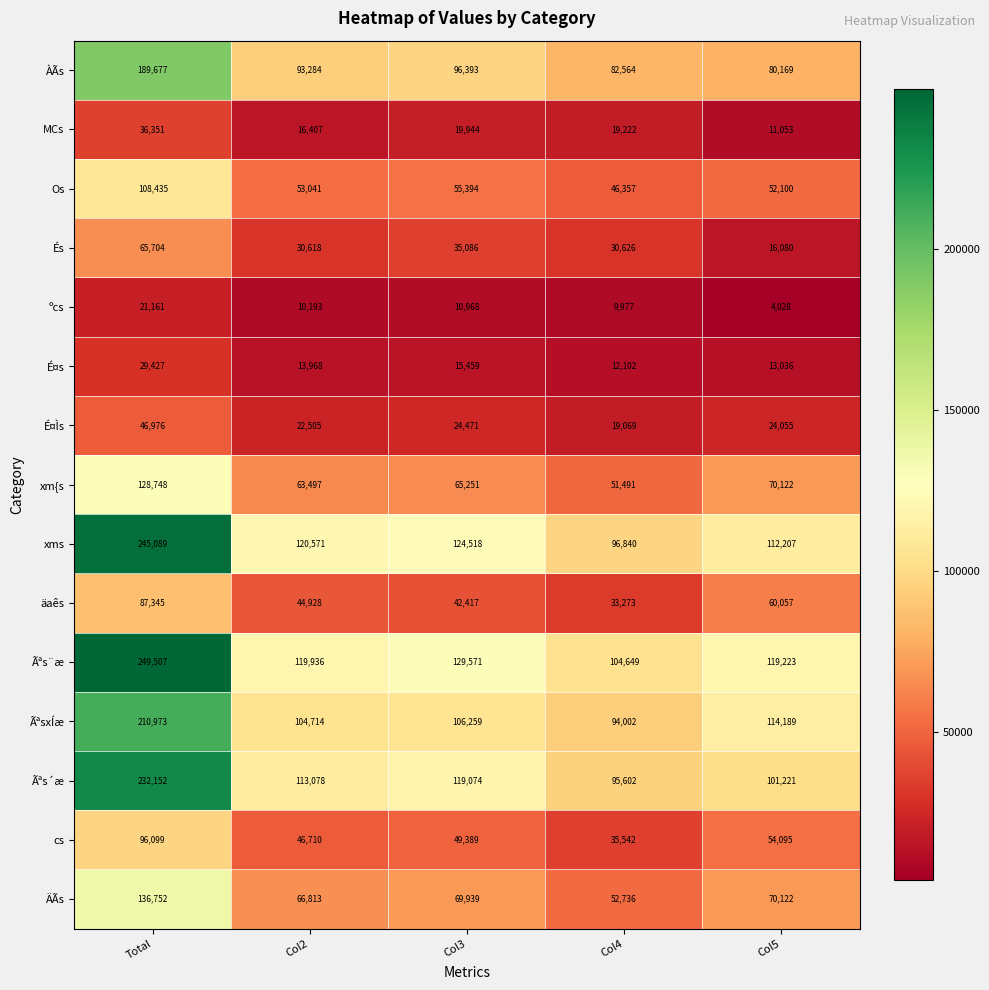

What is the difference between the second highest and second lowest values in the MCs series?

3537